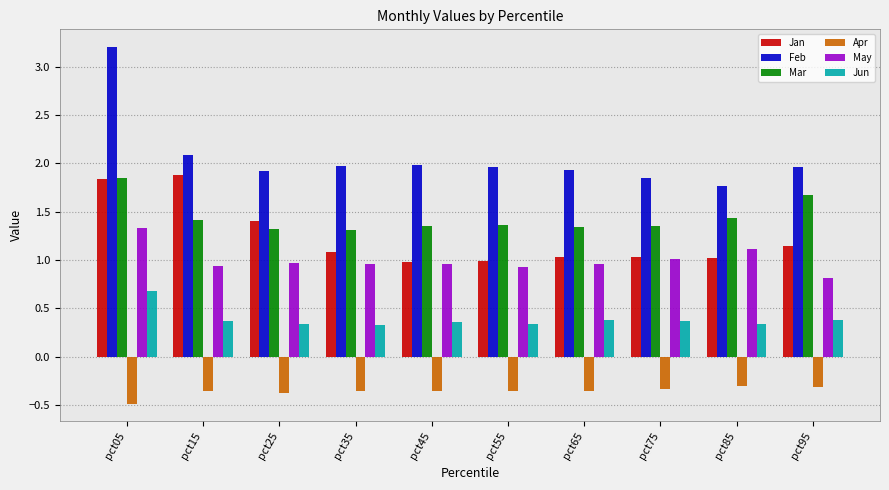

At which category is the sum across all series the highest?

pct05